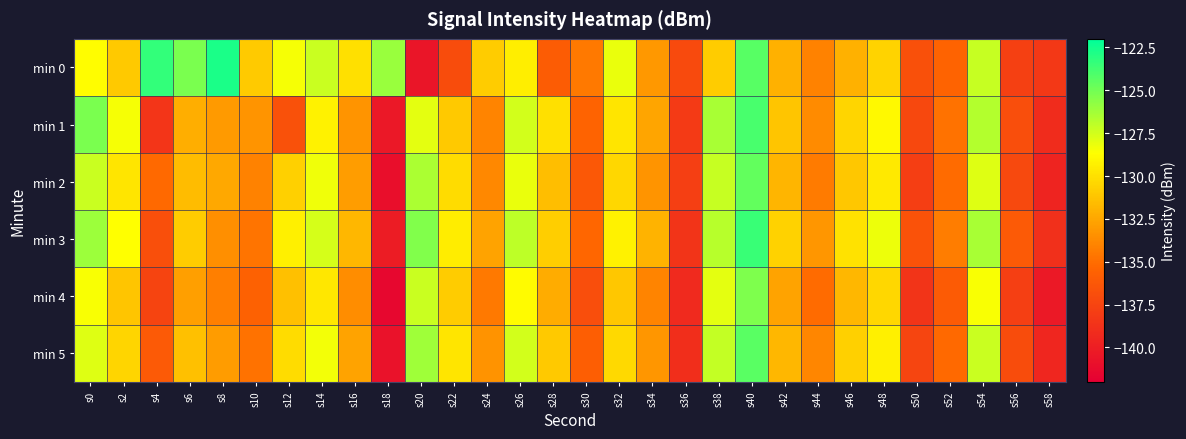

Between s52 and s14, which is larger?

s14